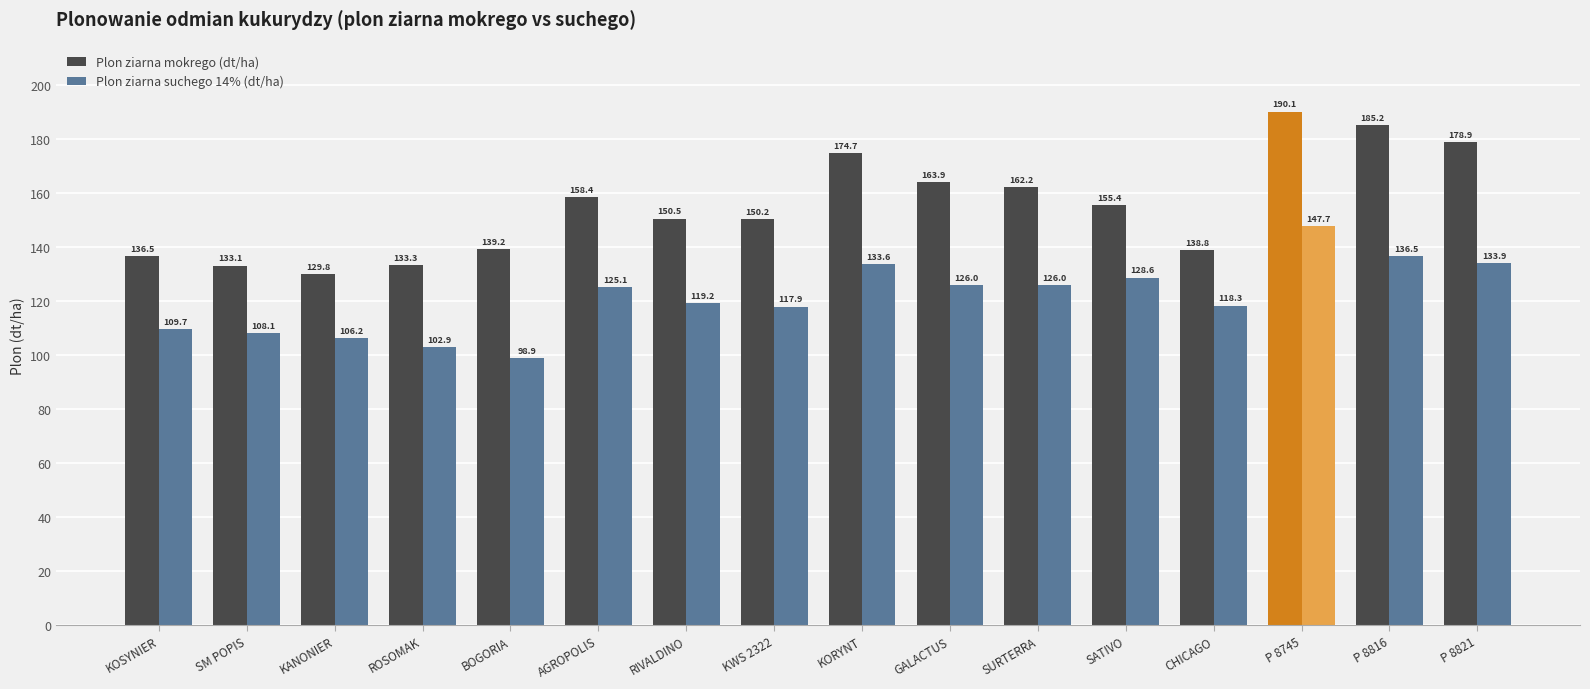

Reading left to right, what are all the values shown in this chart?

Plon ziarna mokrego (dt/ha): 136.5	133.1	129.8	133.3	139.2	158.4	150.5	150.2	174.7	163.9	162.2	155.4	138.8	190.1	185.2	178.9
Plon ziarna suchego 14% (dt/ha): 109.7	108.1	106.2	102.9	98.9	125.1	119.2	117.9	133.6	126.0	126.0	128.6	118.3	147.7	136.5	133.9